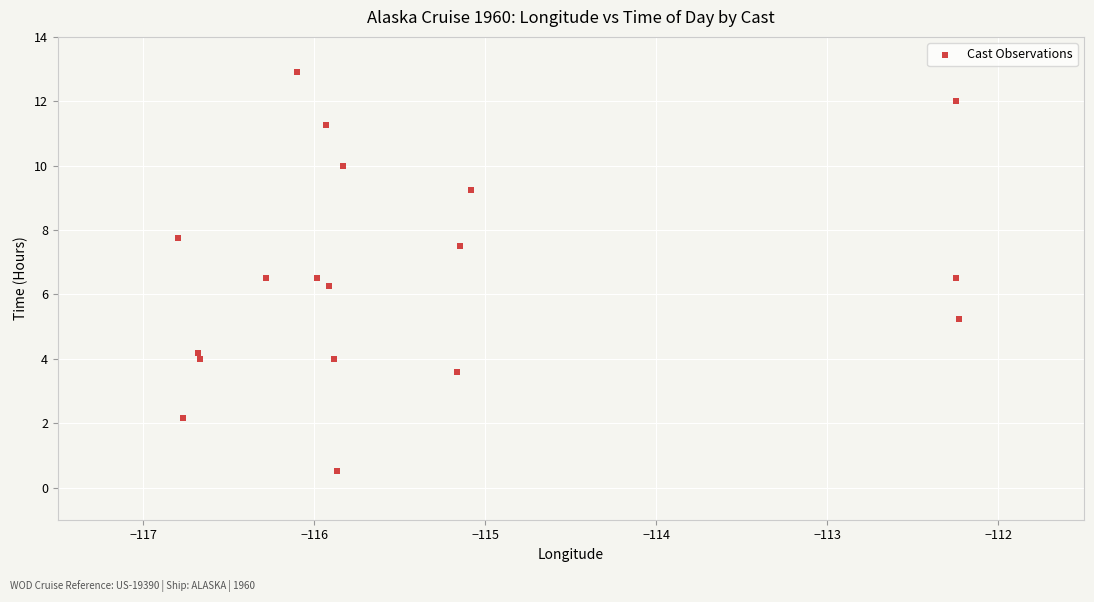

What is the range of X values (max minus min)?

4.6